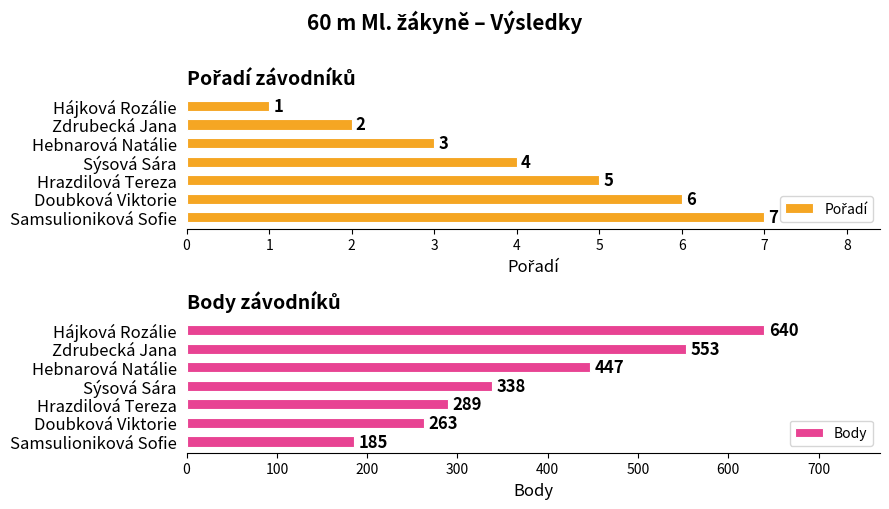

Is it true that Body equals 549 at Sýsová Sára?

False